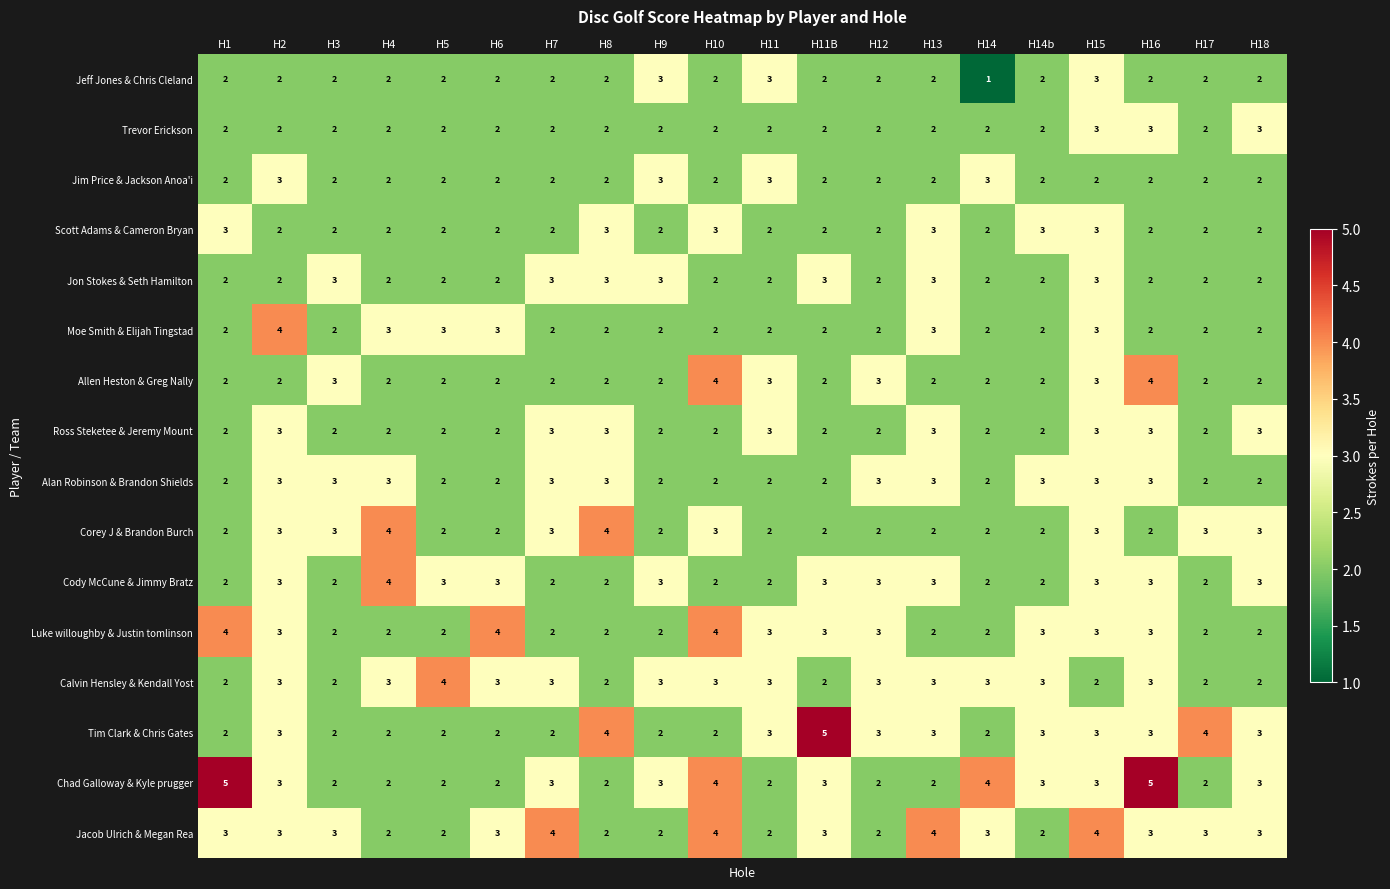

What is the sum of the Cody McCune & Jimmy Bratz values at H12 and H10?

5